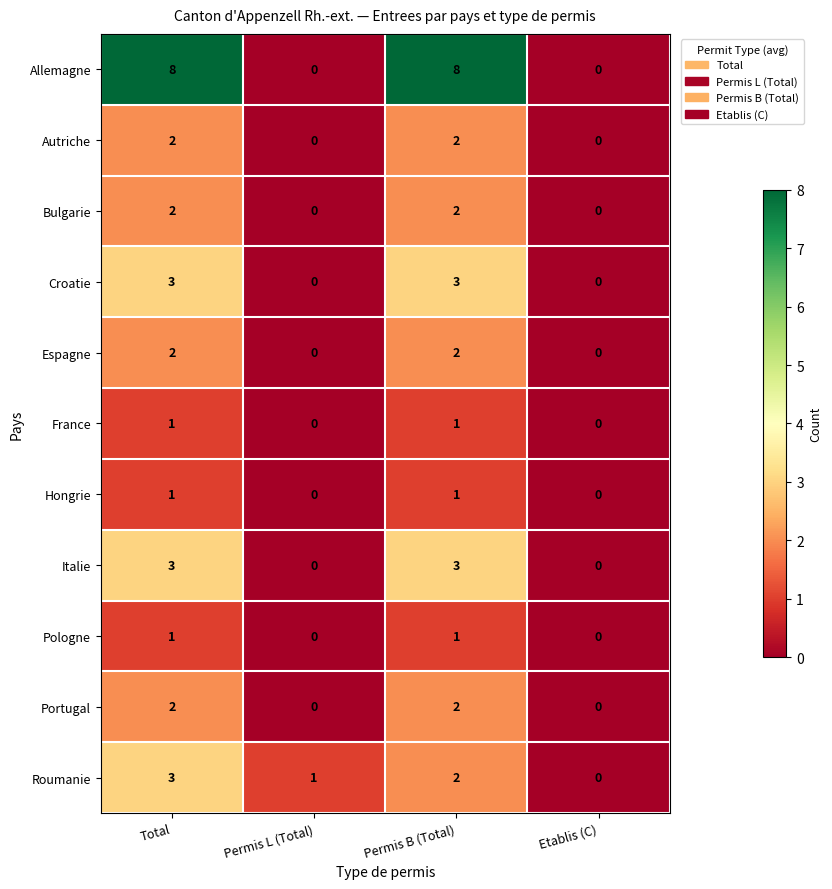

Which series has the widest spread of values?

Allemagne